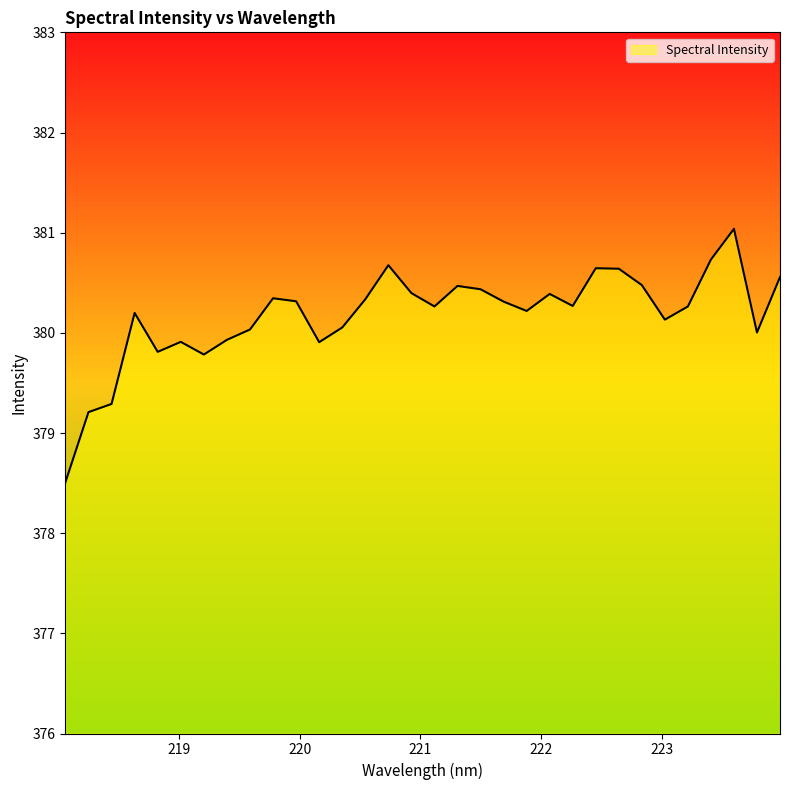

What is the sum of all values?

12165.5